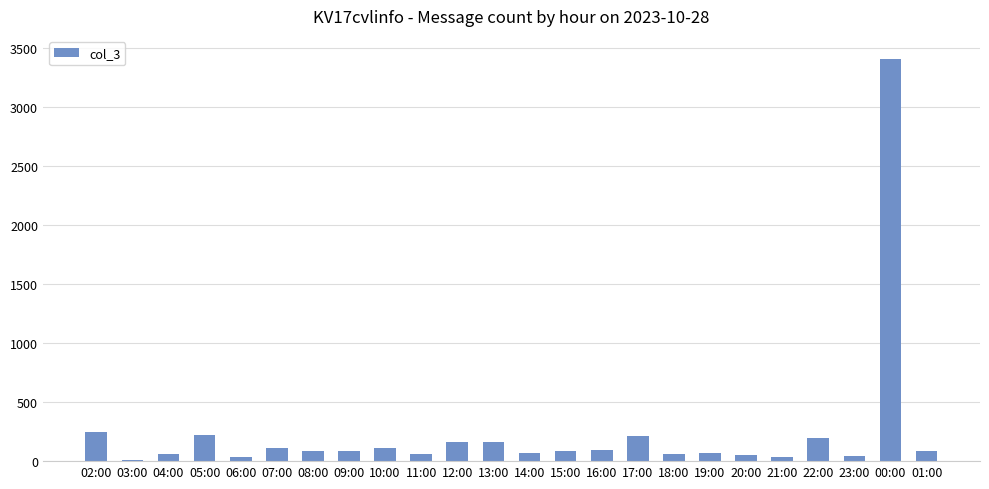

How many data points are less than 86?

11